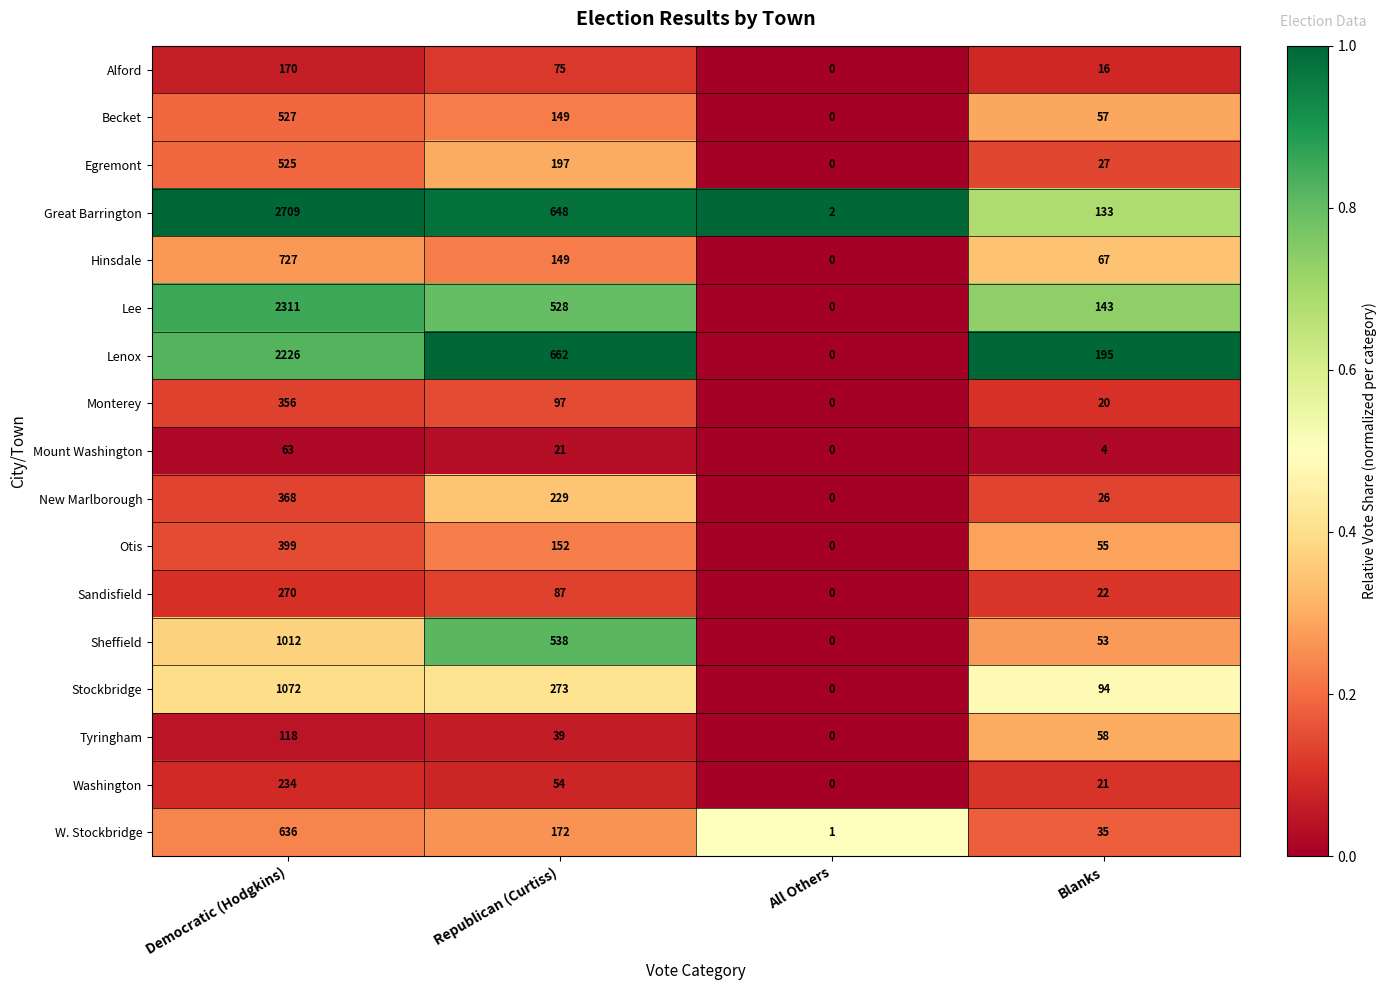

How many Tyringham values are between 39 and 118?

3